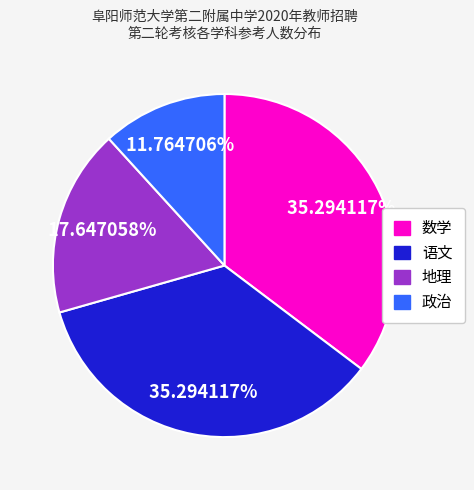

What is the smallest slice in the pie chart?

政治